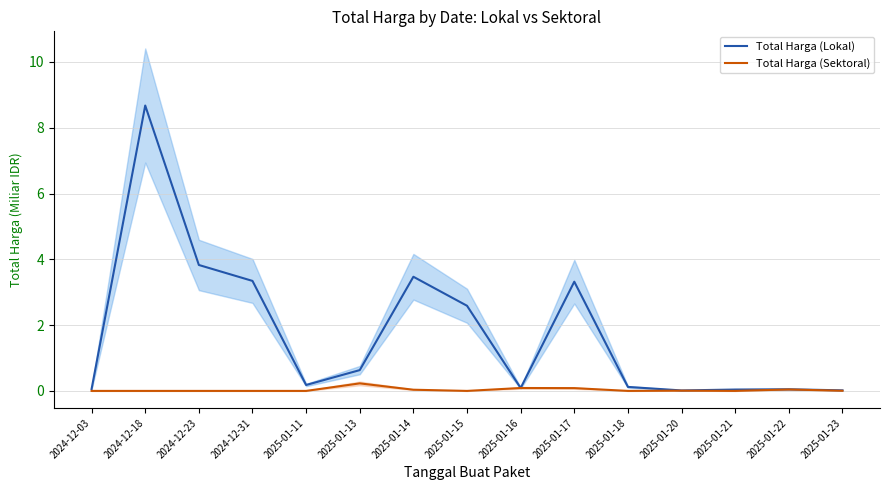

True or false: Total Harga (Sektoral) and Total Harga (Lokal) intersect in this chart.

False